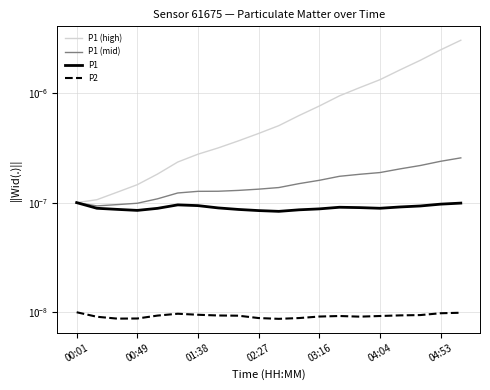

True or false: P2 and P1 (high) intersect in this chart.

False